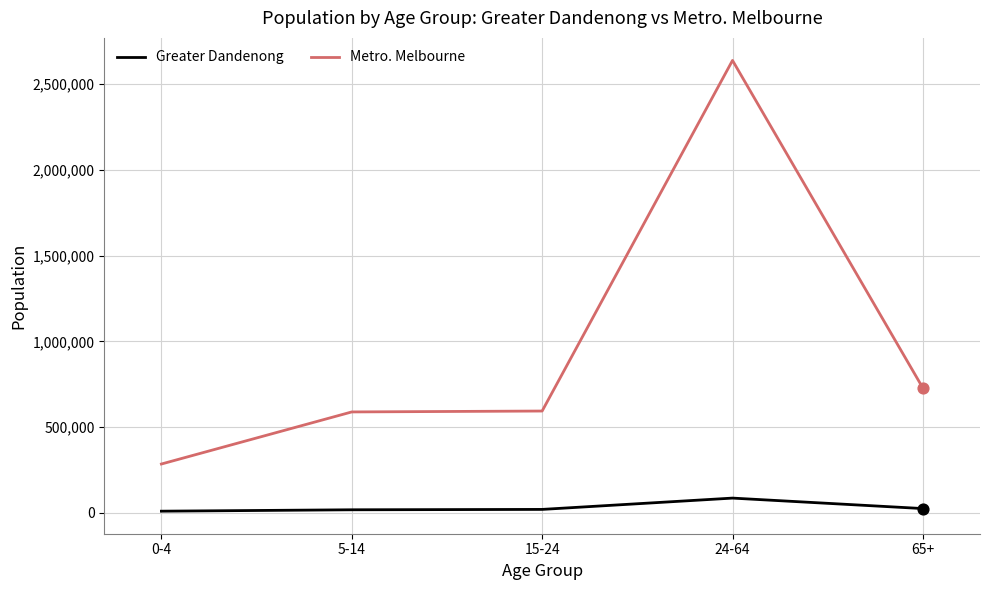

Is the value of Metro. Melbourne at 5-14 greater than the value of Greater Dandenong at 0-4?

Yes